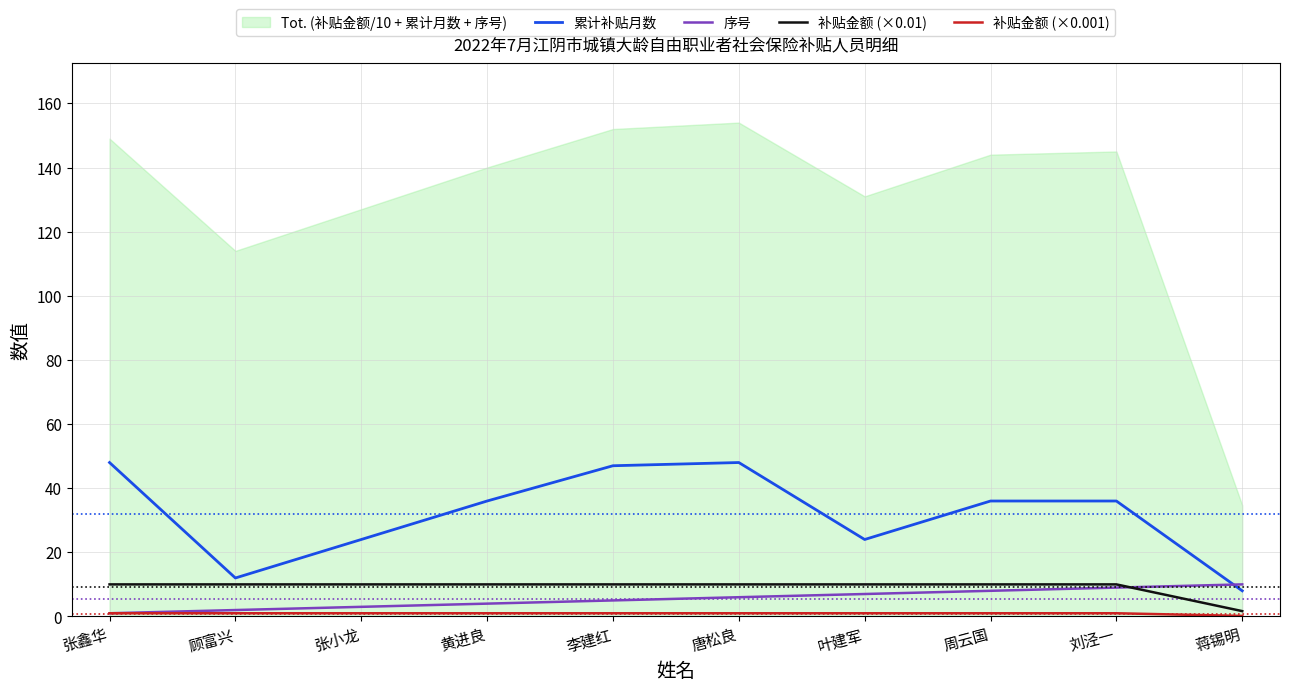

Reading left to right, what are all the values shown in this chart?

累计补贴月数: 张鑫华=48.0	顾富兴=12.0	张小龙=24.0	黄进良=36.0	李建红=47.0	唐松良=48.0	叶建军=24.0	周云国=36.0	刘泾一=36.0	蒋锡明=8.0
序号: 张鑫华=1.0	顾富兴=2.0	张小龙=3.0	黄进良=4.0	李建红=5.0	唐松良=6.0	叶建军=7.0	周云国=8.0	刘泾一=9.0	蒋锡明=10.0
补贴金额 (×0.01): 张鑫华=10.0	顾富兴=10.0	张小龙=10.0	黄进良=10.0	李建红=10.0	唐松良=10.0	叶建军=10.0	周云国=10.0	刘泾一=10.0	蒋锡明=1.7
补贴金额 (×0.001): 张鑫华=1.0	顾富兴=1.0	张小龙=1.0	黄进良=1.0	李建红=1.0	唐松良=1.0	叶建军=1.0	周云国=1.0	刘泾一=1.0	蒋锡明=0.2